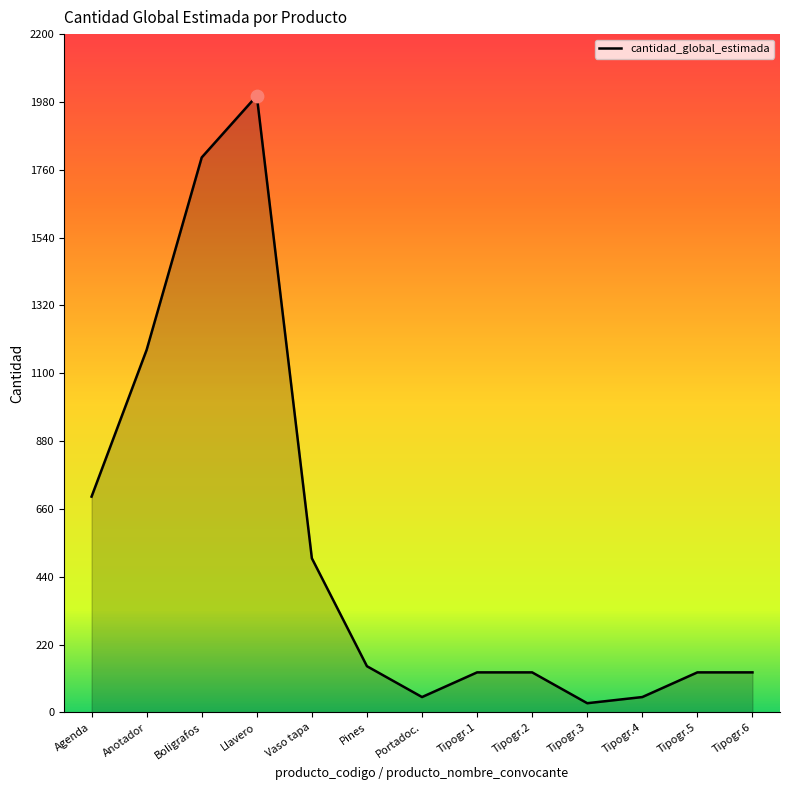

Which has a higher value, Tipogr.1 or Tipogr.4?

Tipogr.1